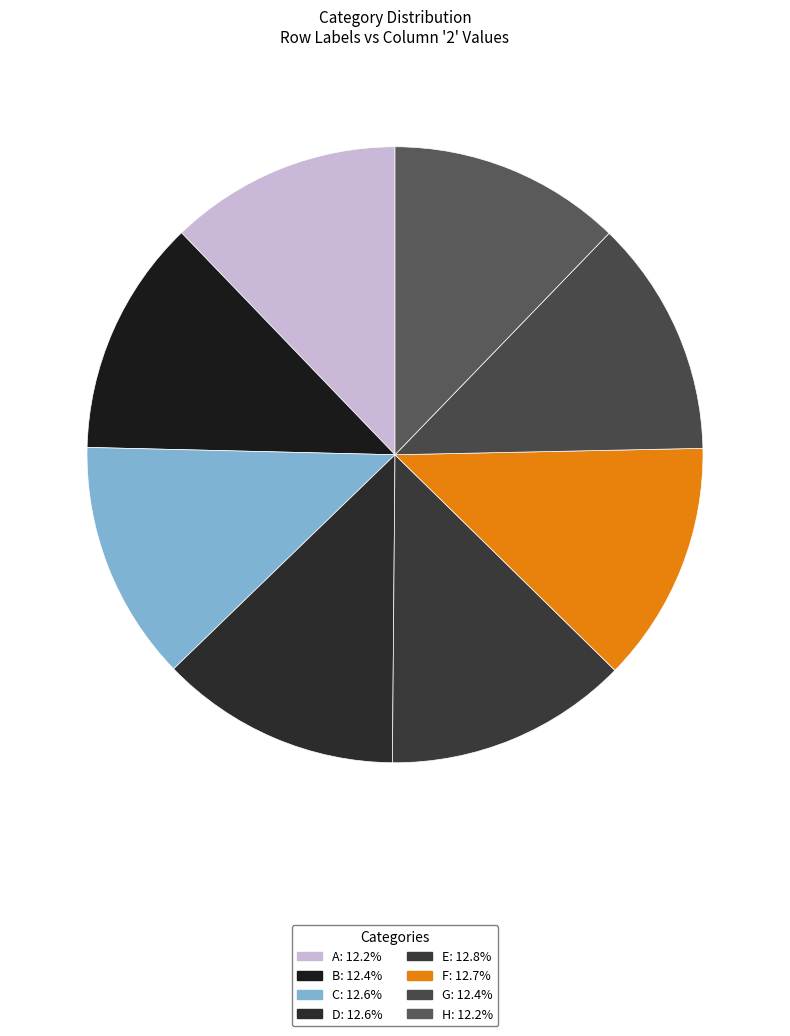

Is there any slice that represents more than half of the pie?

No